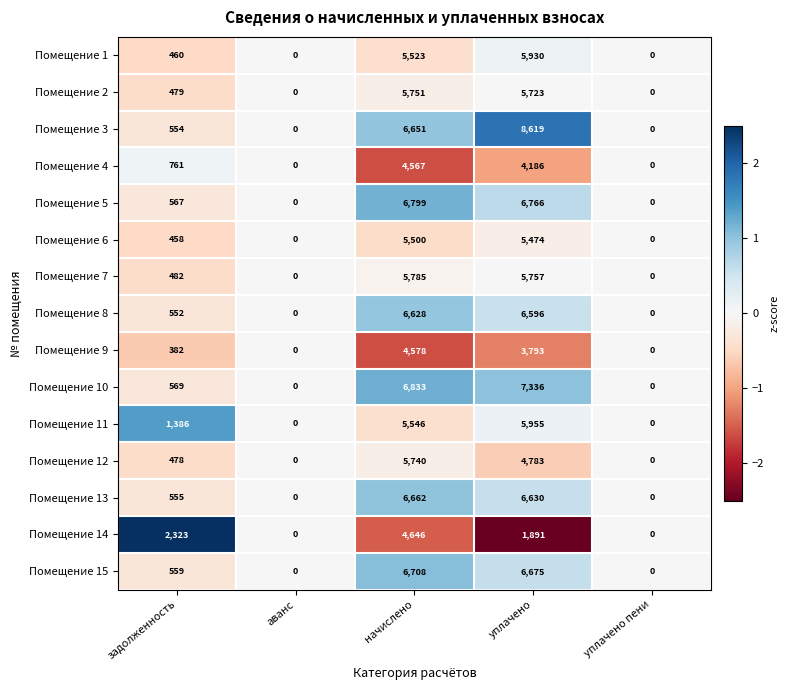

The Помещение 9 series shows 5606 at уплачено. True or false?

False